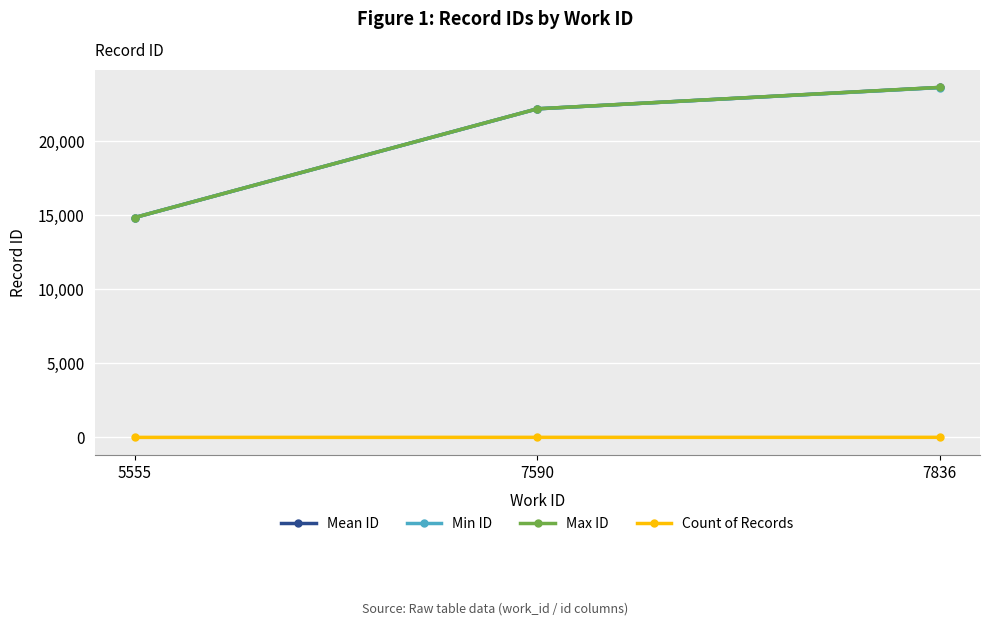

Rank the categories by Min ID value from highest to lowest.

7836, 7590, 5555